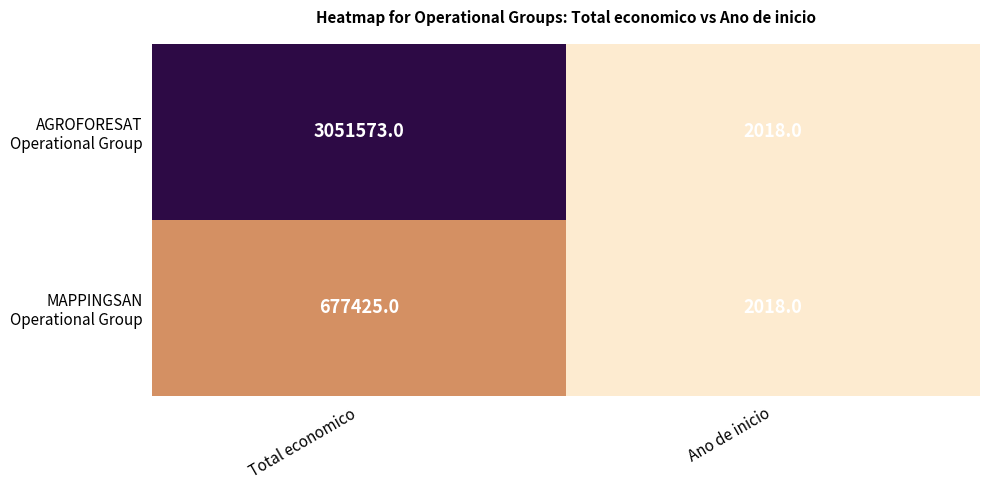

What is the spread (max minus min) of values at Total economico?

2374148